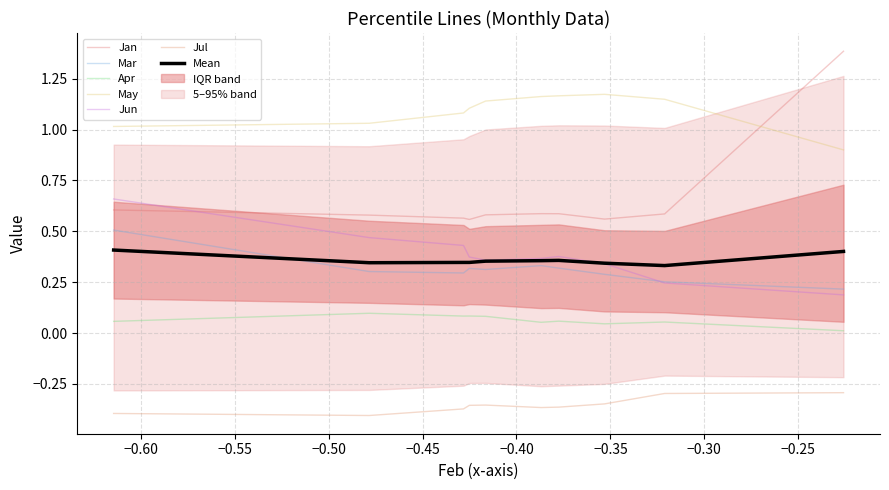

How many data points does each series have?

10